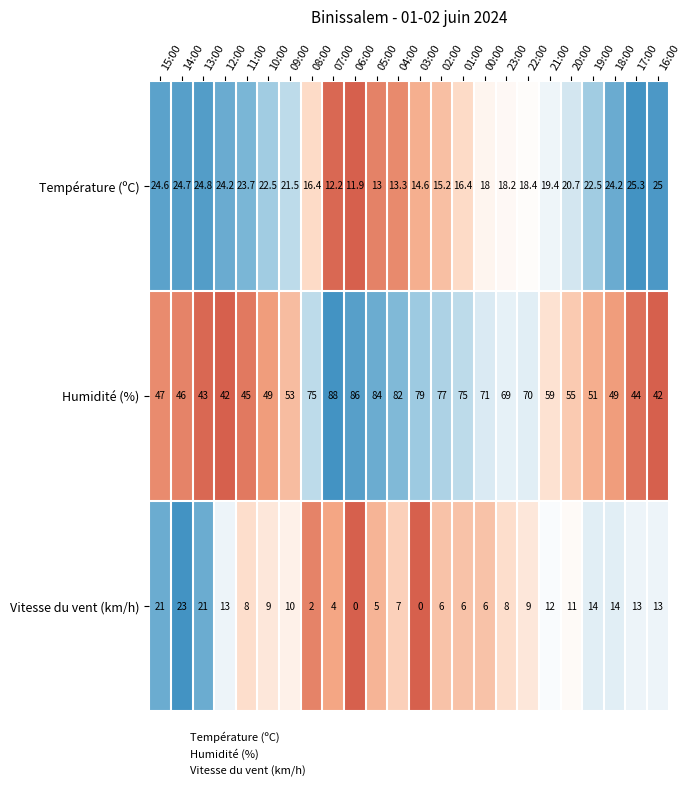

What is the maximum value for Vitesse du vent (km/h)?

23.0